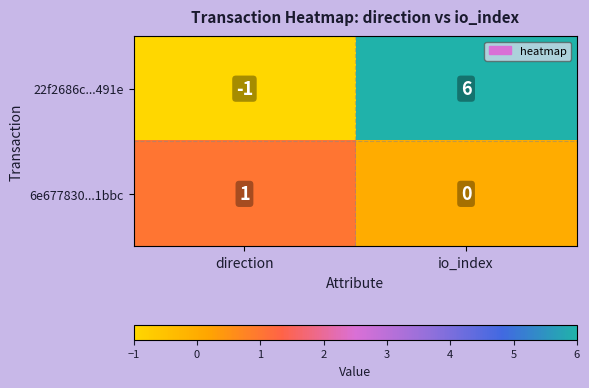

What is the difference between the 22f2686c...491e values at io_index and direction?

7